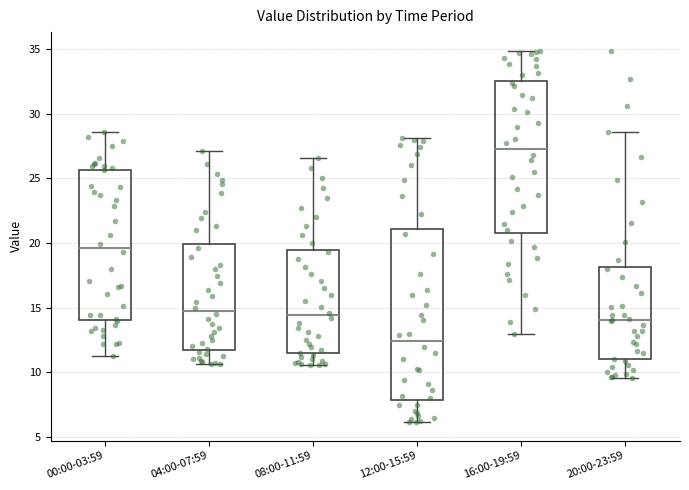

Which box's median line is the highest?

16:00-19:59